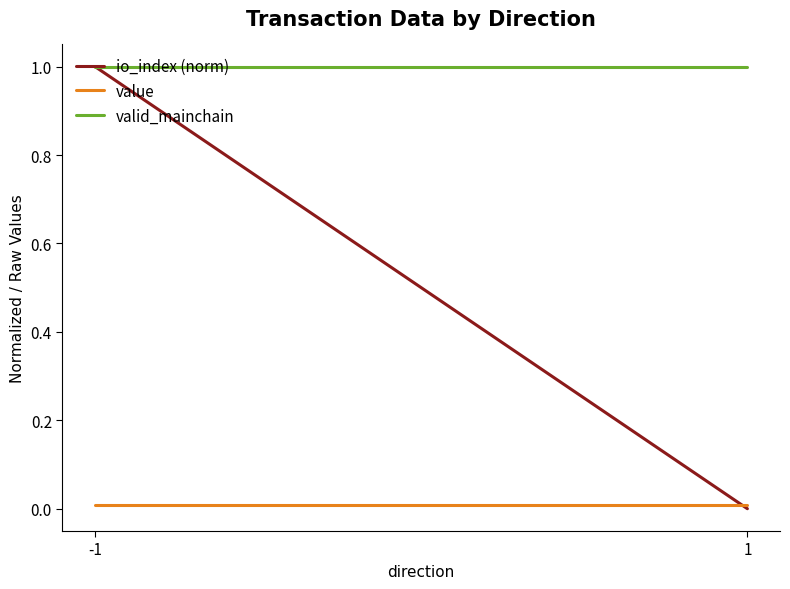

Reading left to right, transcribe all the data shown in this chart.

io_index (norm): -1=1.0	1=0.0
value: -1=0.0	1=0.0
valid_mainchain: -1=1.0	1=1.0